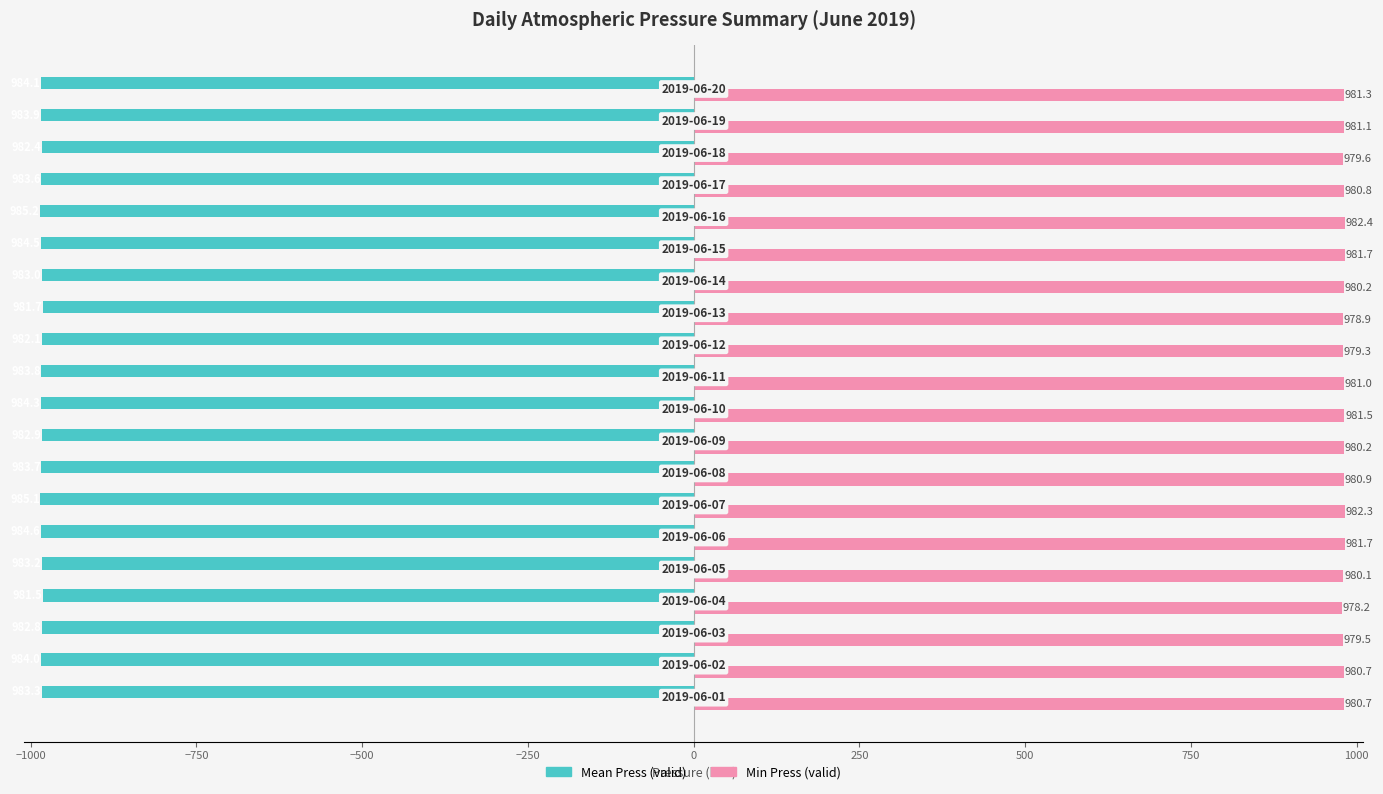

What is the average value of the Min Press (valid) series?

980.6